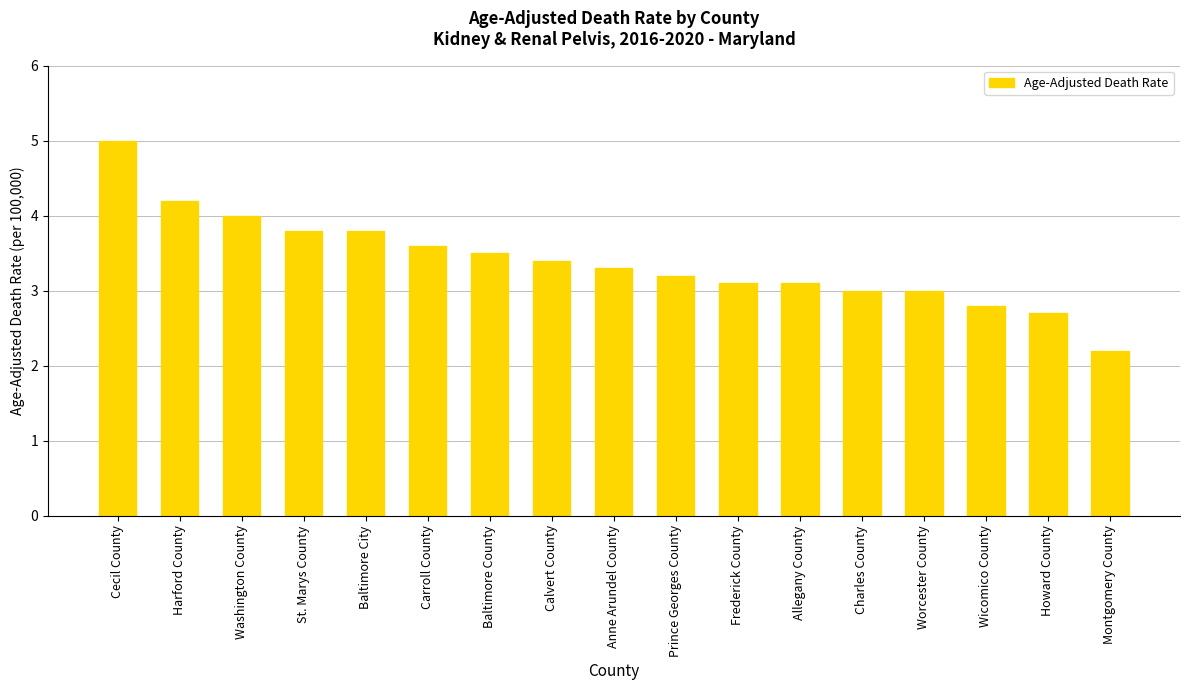

Reading right to left, extract all data points from this chart.

Montgomery County=2.2	Howard County=2.7	Wicomico County=2.8	Worcester County=3.0	Charles County=3.0	Allegany County=3.1	Frederick County=3.1	Prince Georges County=3.2	Anne Arundel County=3.3	Calvert County=3.4	Baltimore County=3.5	Carroll County=3.6	Baltimore City=3.8	St. Marys County=3.8	Washington County=4.0	Harford County=4.2	Cecil County=5.0